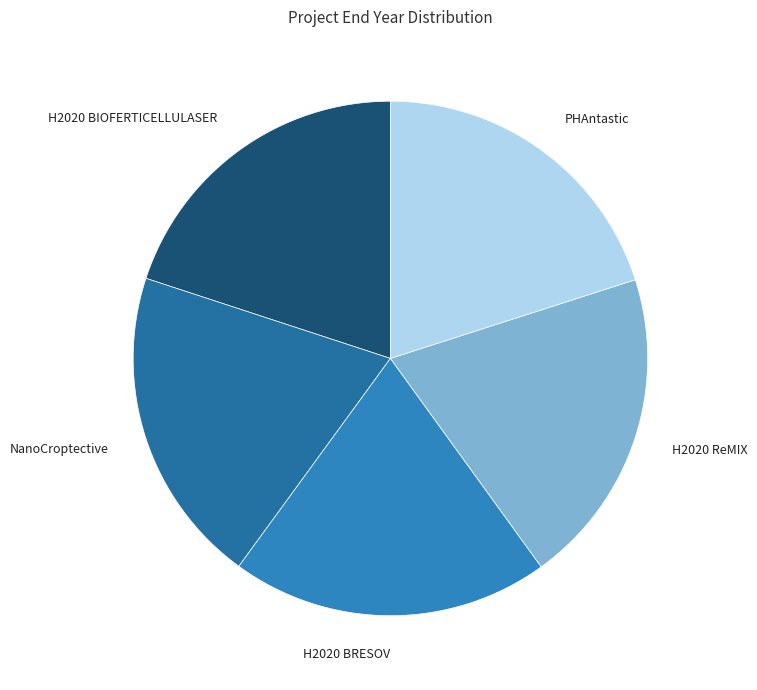

How many slices are in this pie chart?

5